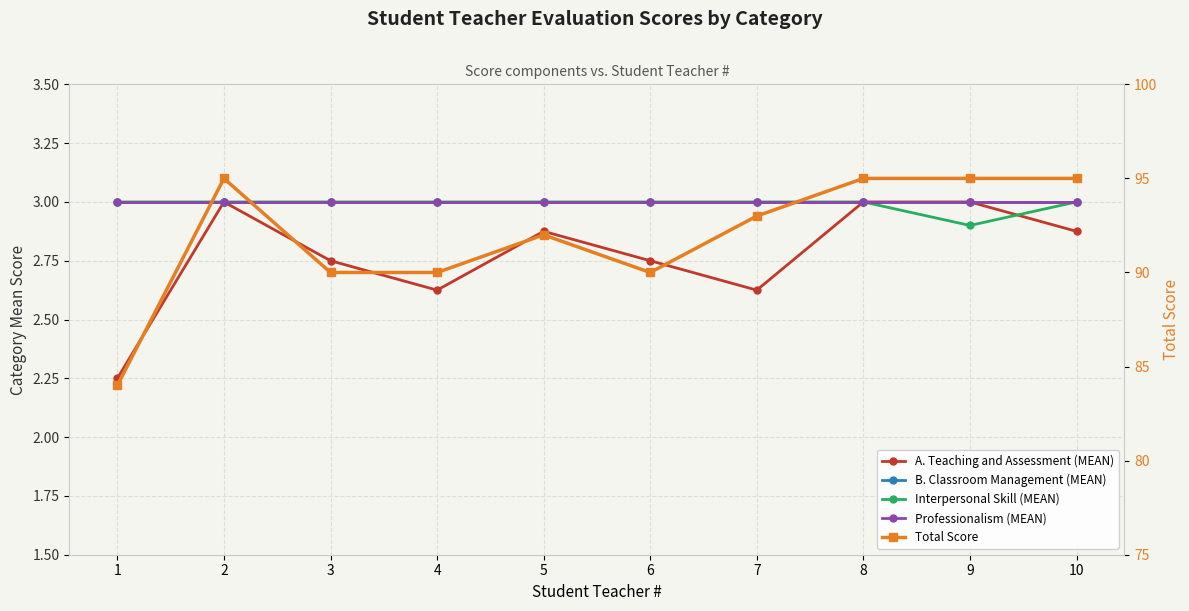

What are all the series names shown in the legend?

A. Teaching and Assessment (MEAN), B. Classroom Management (MEAN), Interpersonal Skill (MEAN), Professionalism (MEAN), Total Score